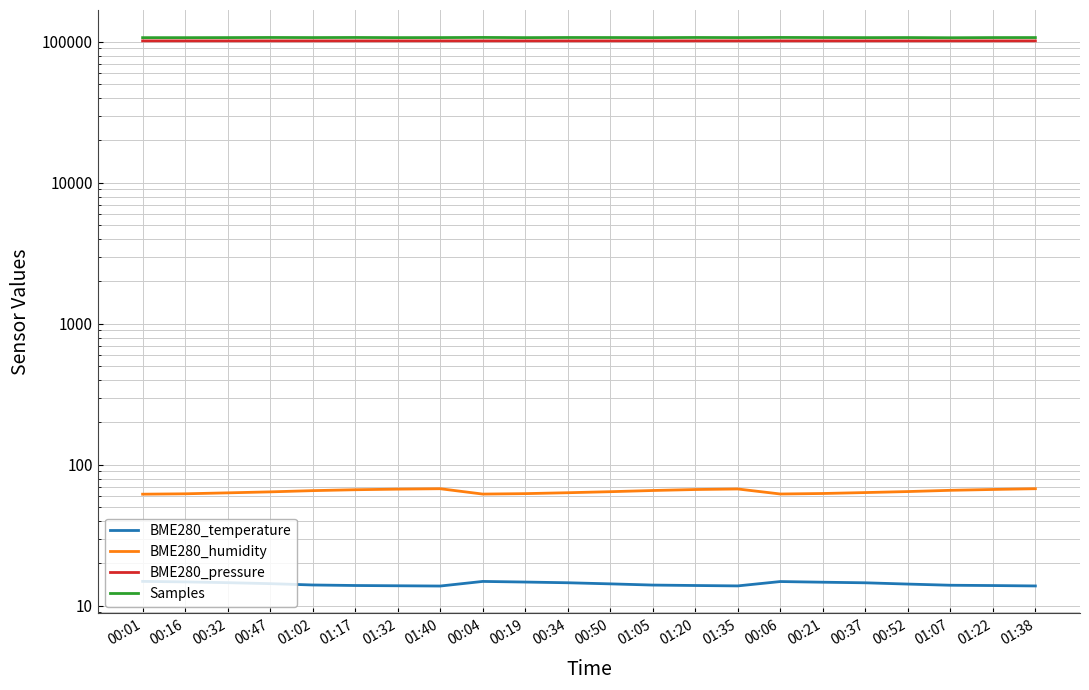

At 00:01, list the series in order from largest to smallest.

Samples, BME280_pressure, BME280_humidity, BME280_temperature